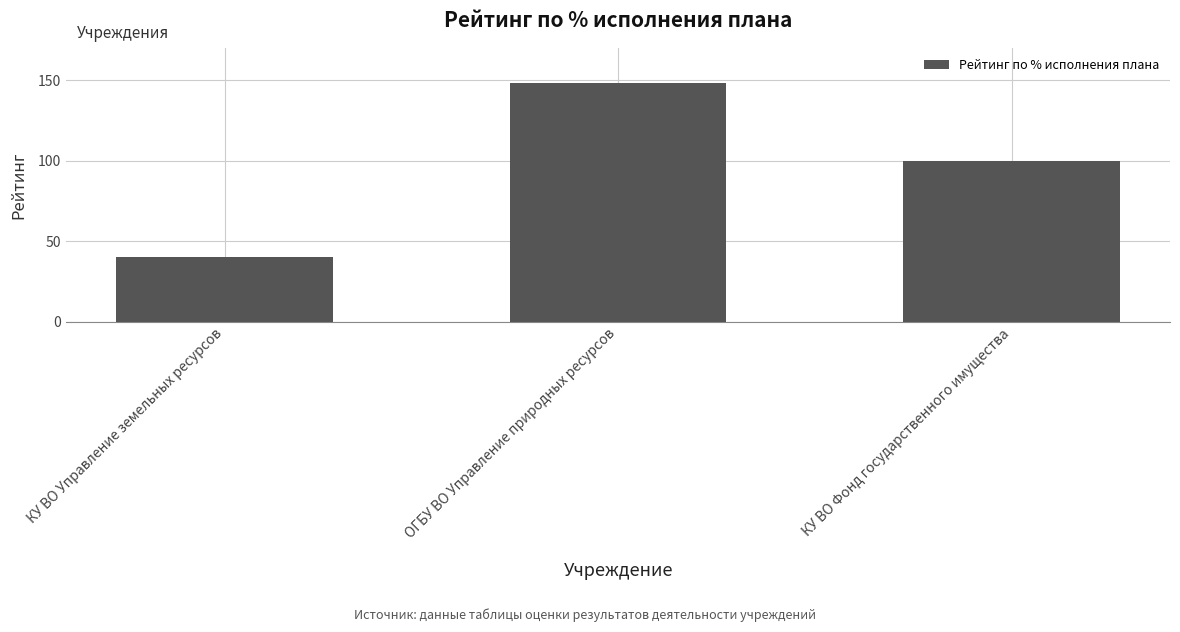

Which category has the highest value across all series?

ОГБУ ВО Управление природных ресурсов